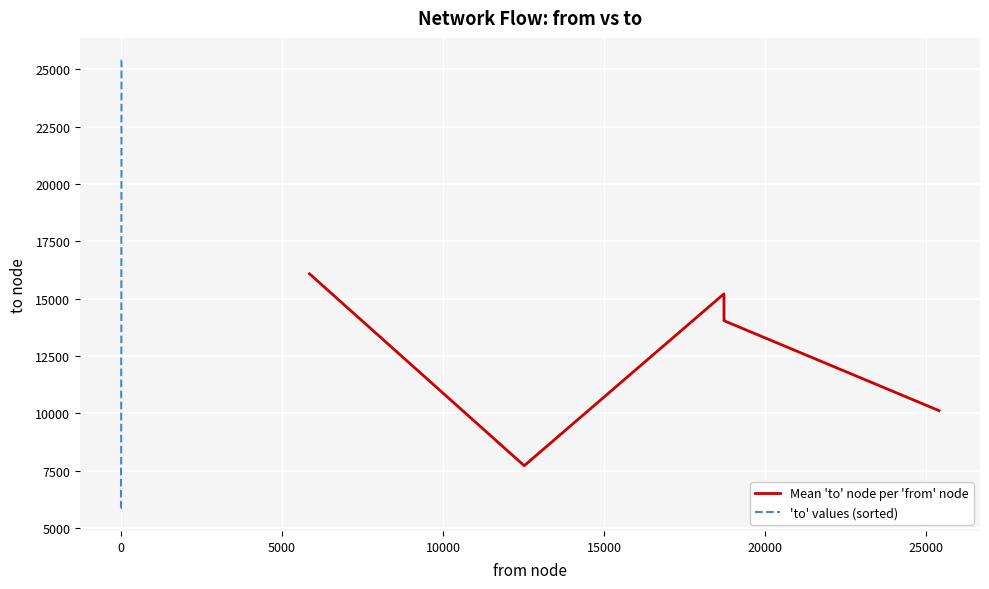

Which category has the lowest value across all series?

6